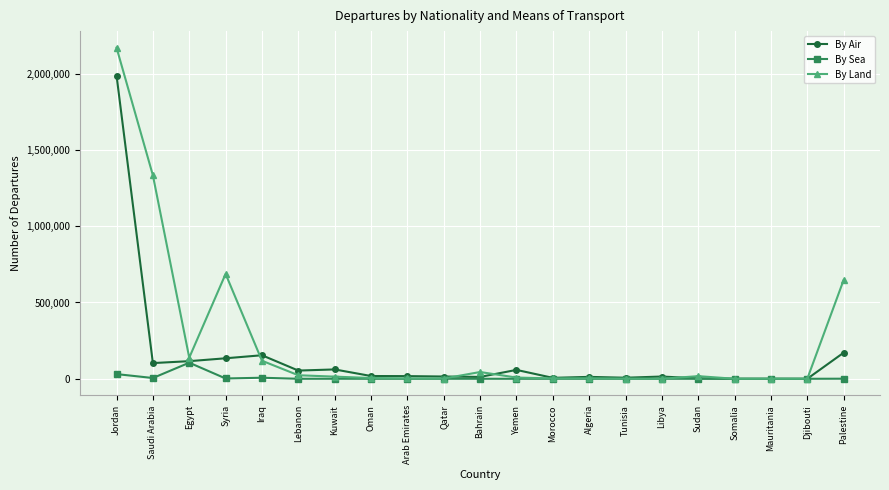

Which label corresponds to the largest value in the chart?

Jordan